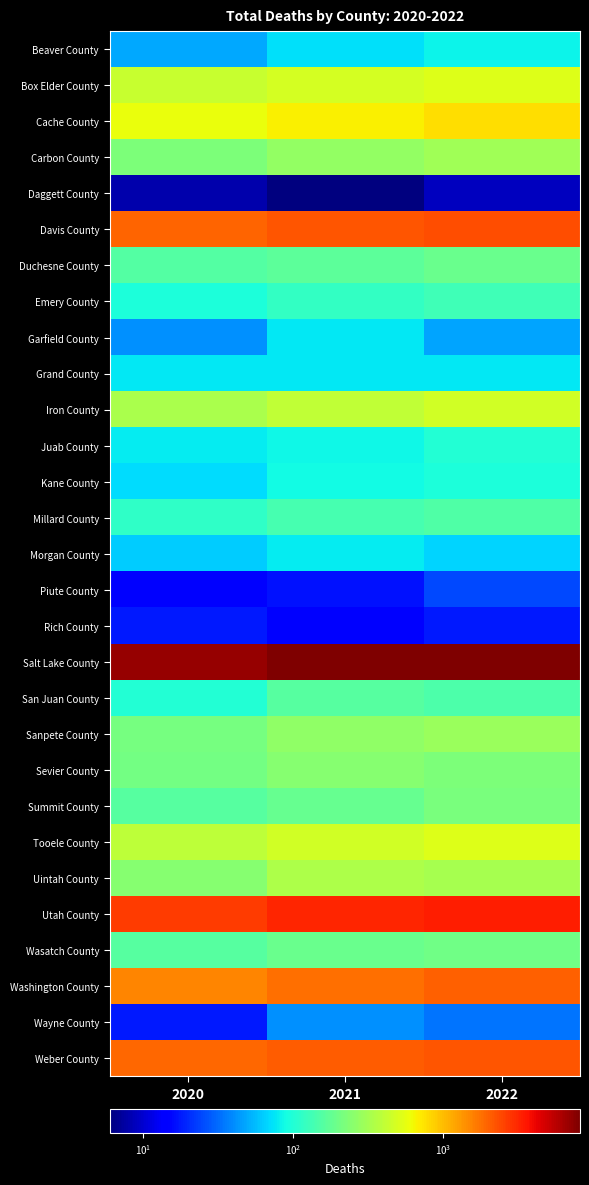

Which category has the highest value across all series?

2022